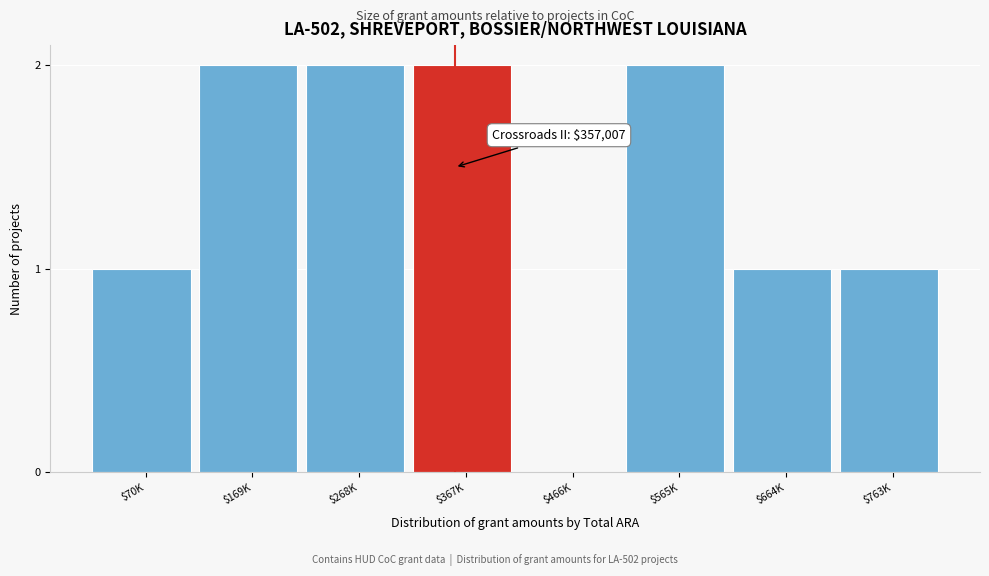

The value at $763K is 1. True or false?

True